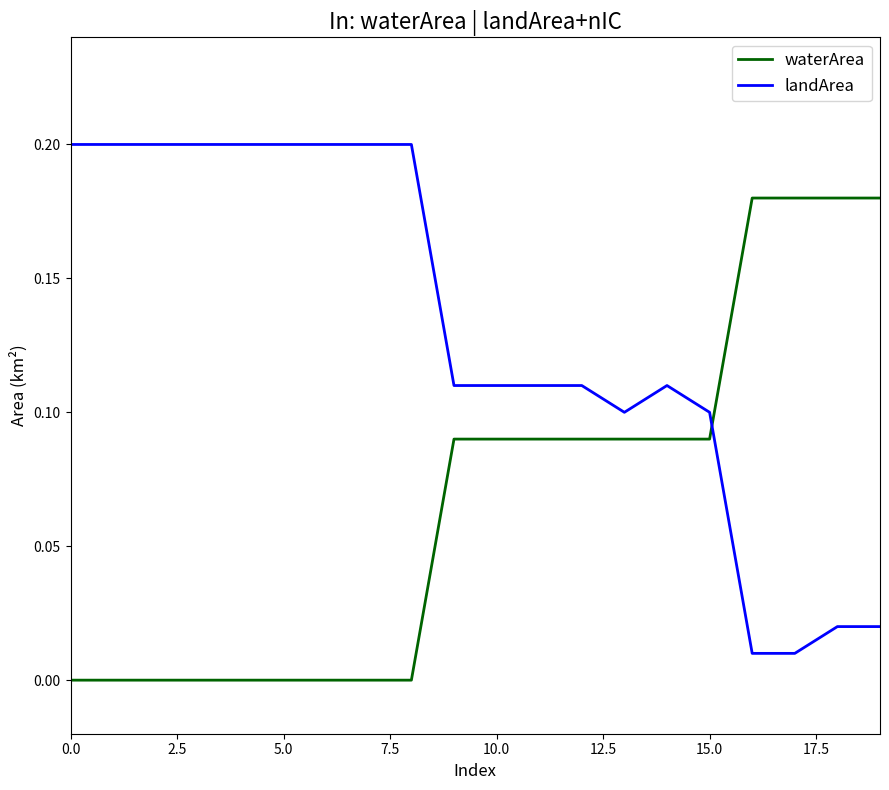

Which series has the largest total across all categories?

landArea